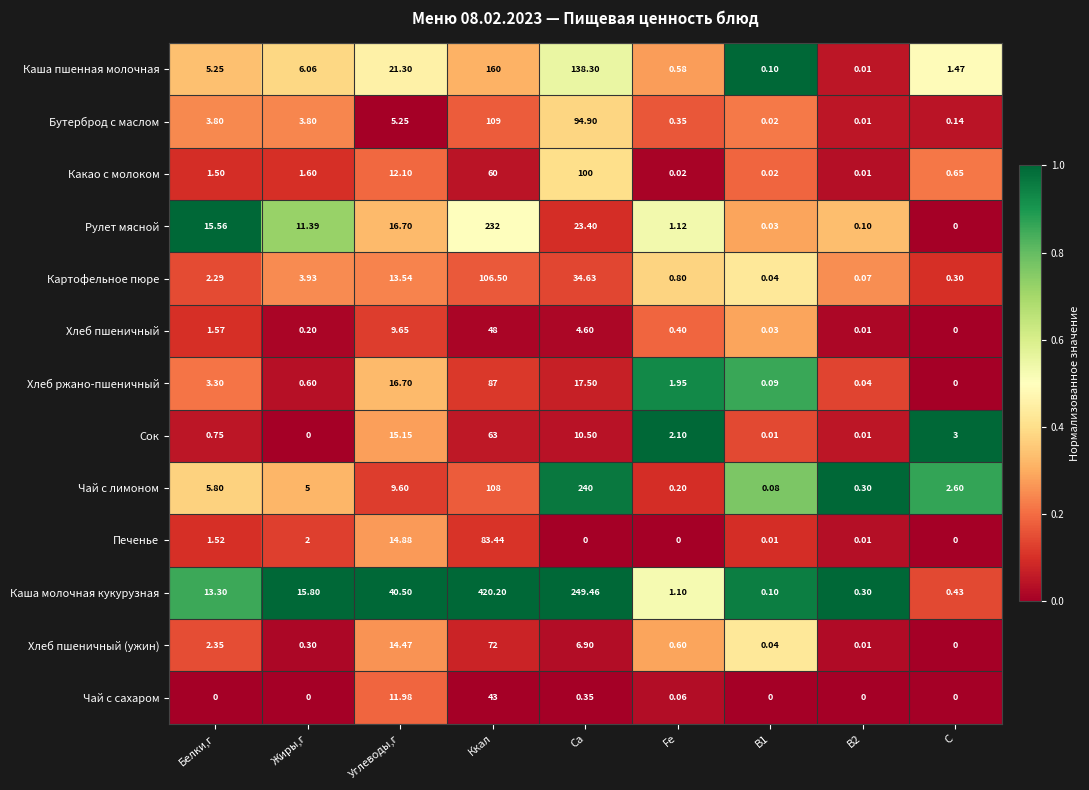

At which category is the sum across all series the highest?

Ккал